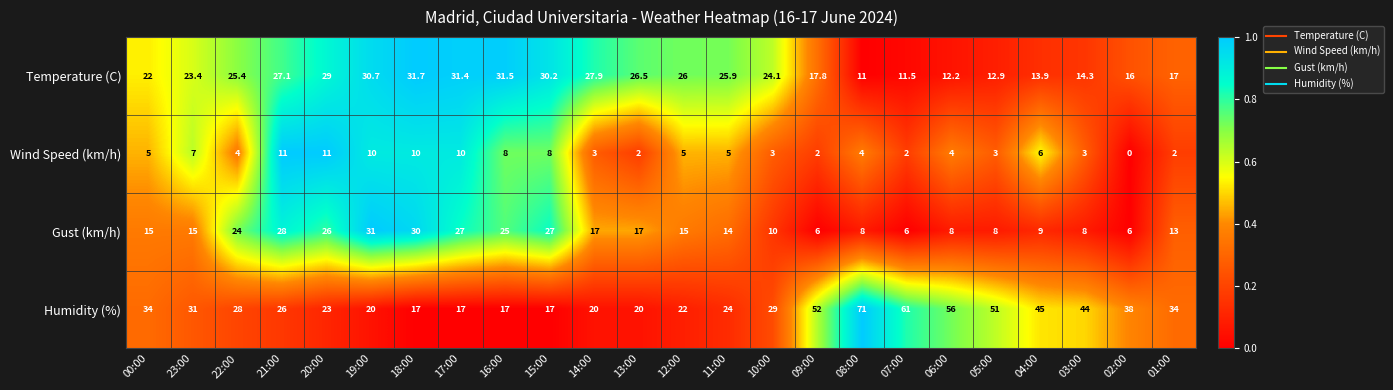

Count the number of data series in this chart.

4